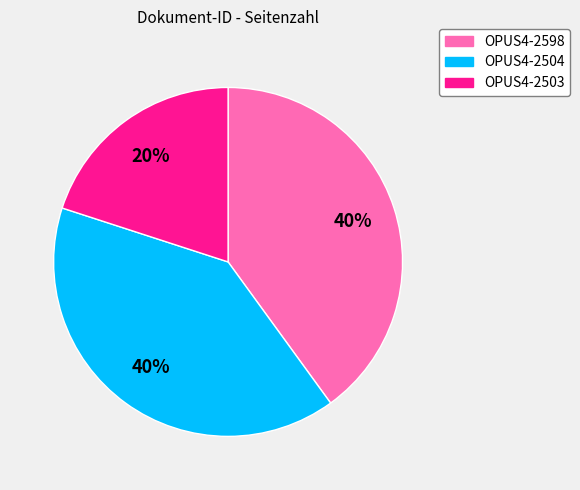

Does OPUS4-2504 represent more than half of the total?

No